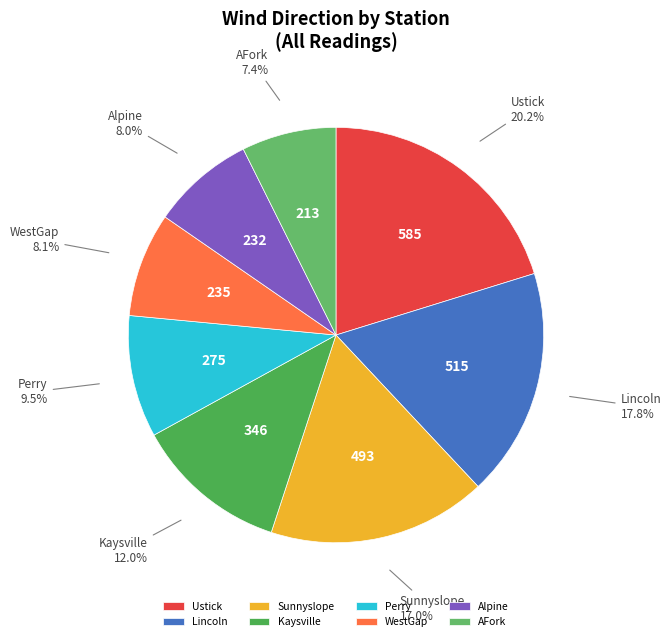

To the nearest percent, what is the difference between the largest and smallest slice percentages?

13%